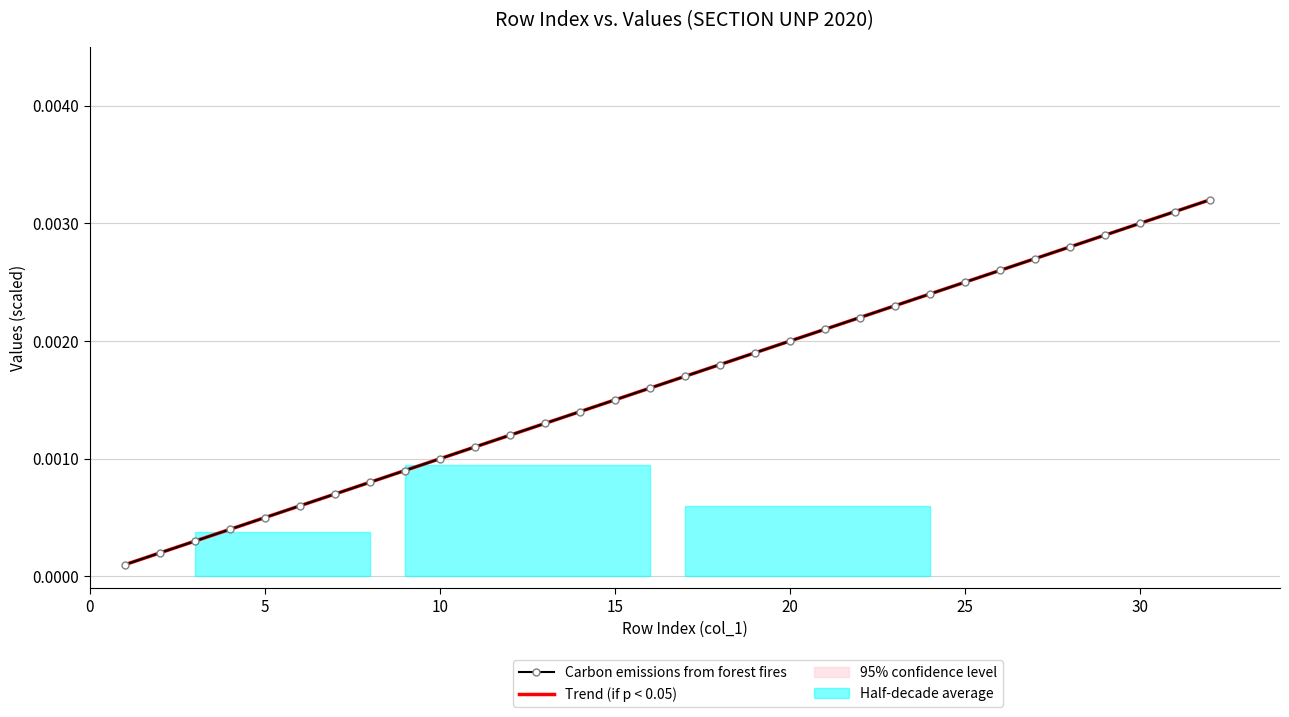

True or false: Trend (if p < 0.05) has a value of 0.0 at 0.

False